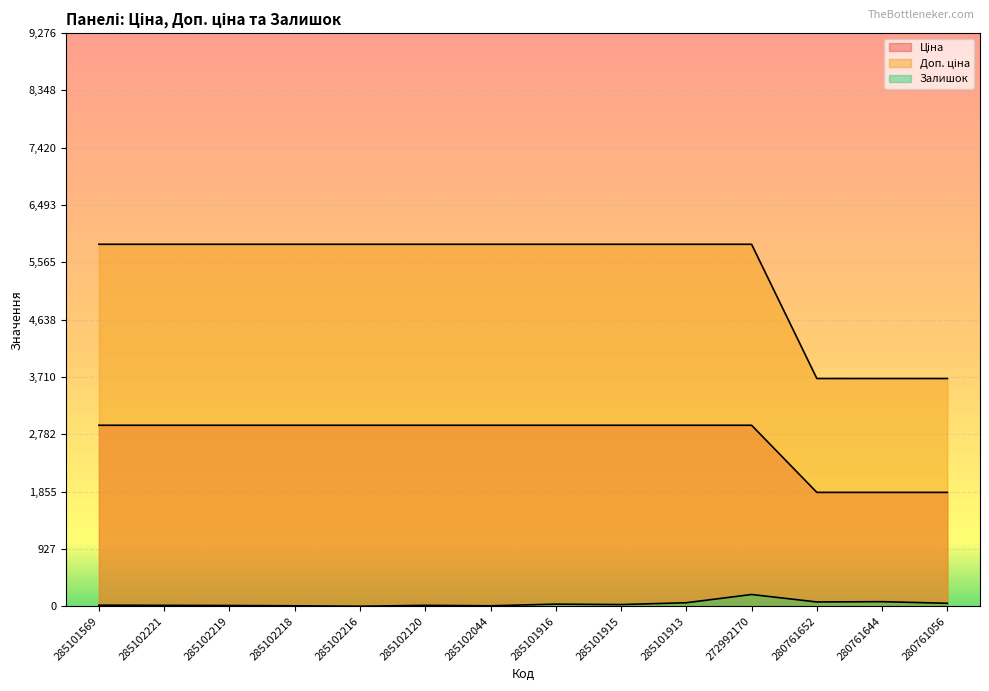

True or false: Залишок has a value of 14.4 at 285102221.

True